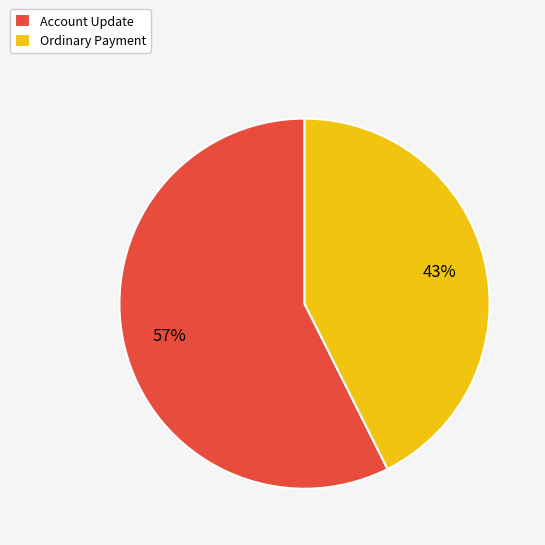

Do Ordinary Payment and Account Update together represent more than half of the pie?

Yes